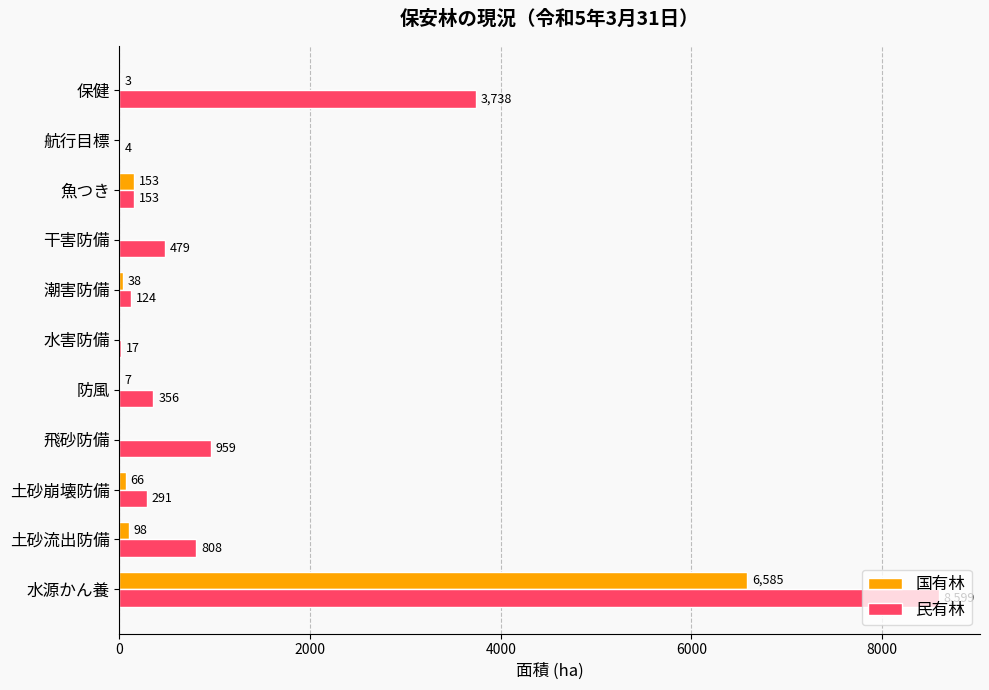

How many categories are shown in the chart?

11